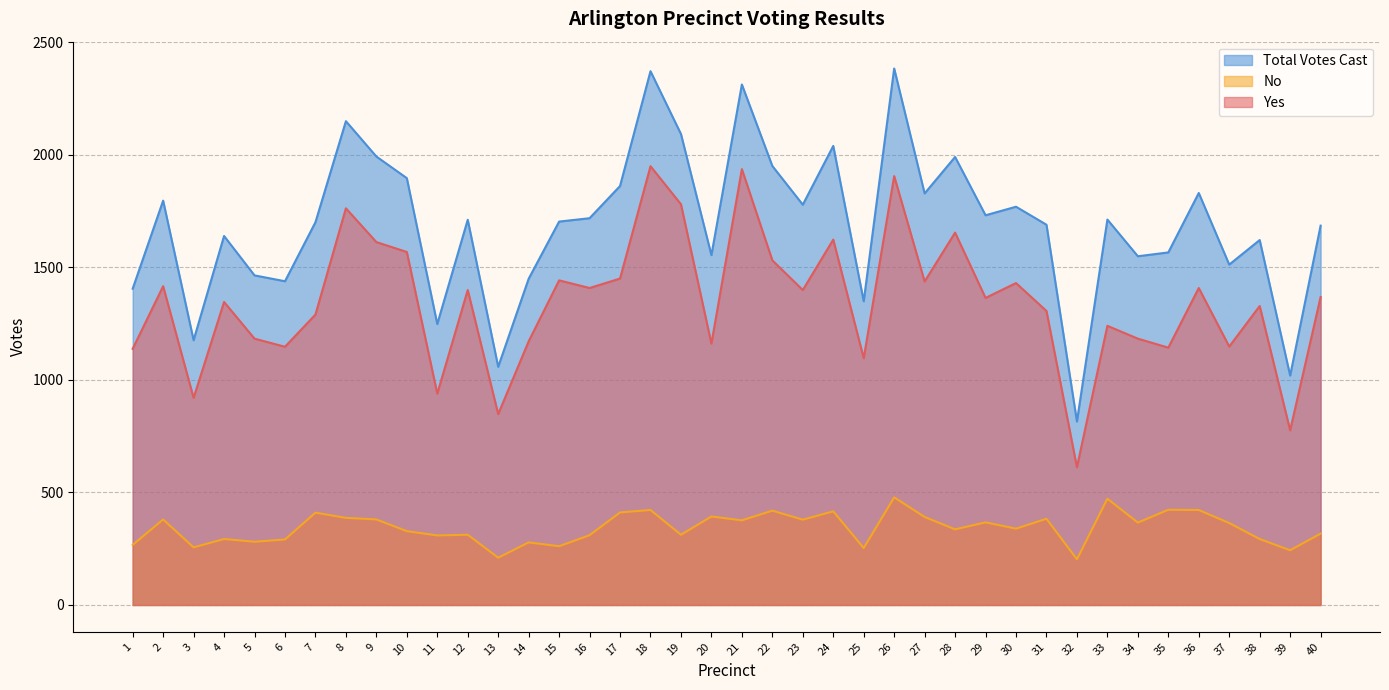

The Total Votes Cast series shows 1843 at 1. True or false?

False